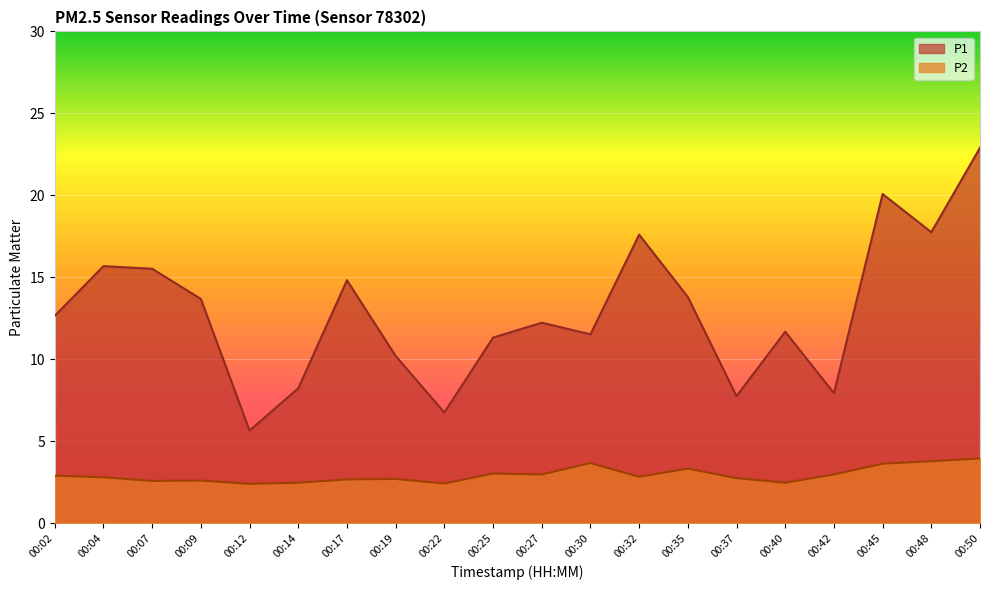

Reading left to right, extract all data points from this chart.

P1: 12.7	15.7	15.5	13.7	5.7	8.2	14.8	10.2	6.8	11.3	12.2	11.5	17.6	13.8	7.8	11.7	7.9	20.1	17.8	22.9
P2: 2.9	2.8	2.6	2.6	2.4	2.5	2.7	2.7	2.4	3.0	3.0	3.7	2.8	3.3	2.8	2.5	3.0	3.6	3.8	4.0